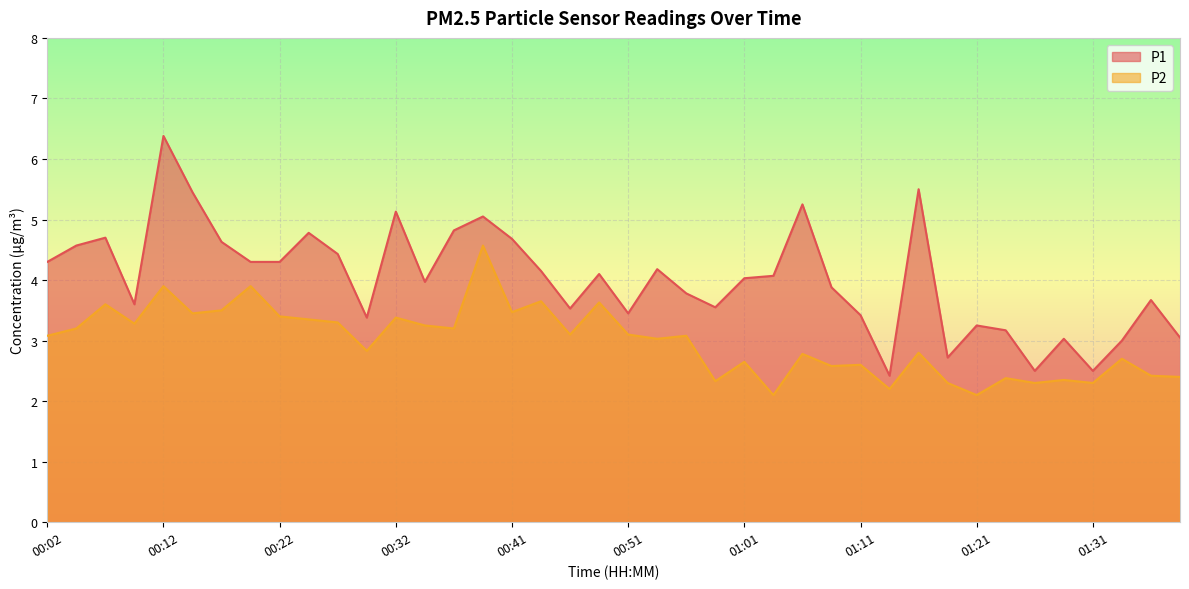

True or false: P1 and P2 intersect in this chart.

False